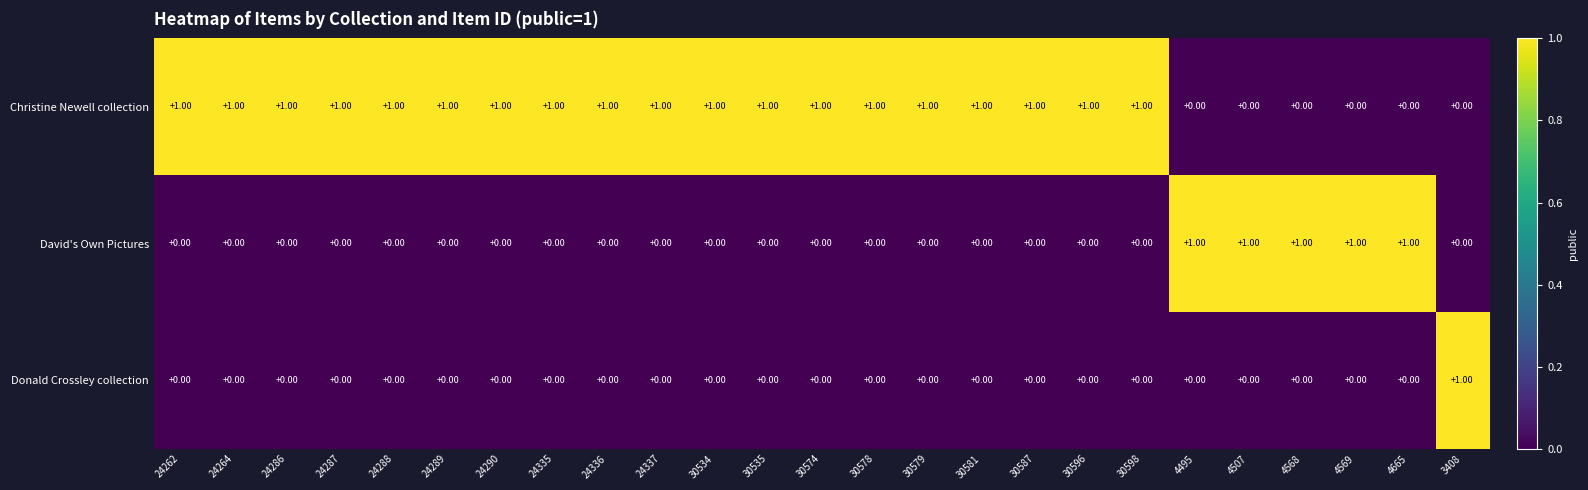

At how many categories does at least one series exceed 0?

25